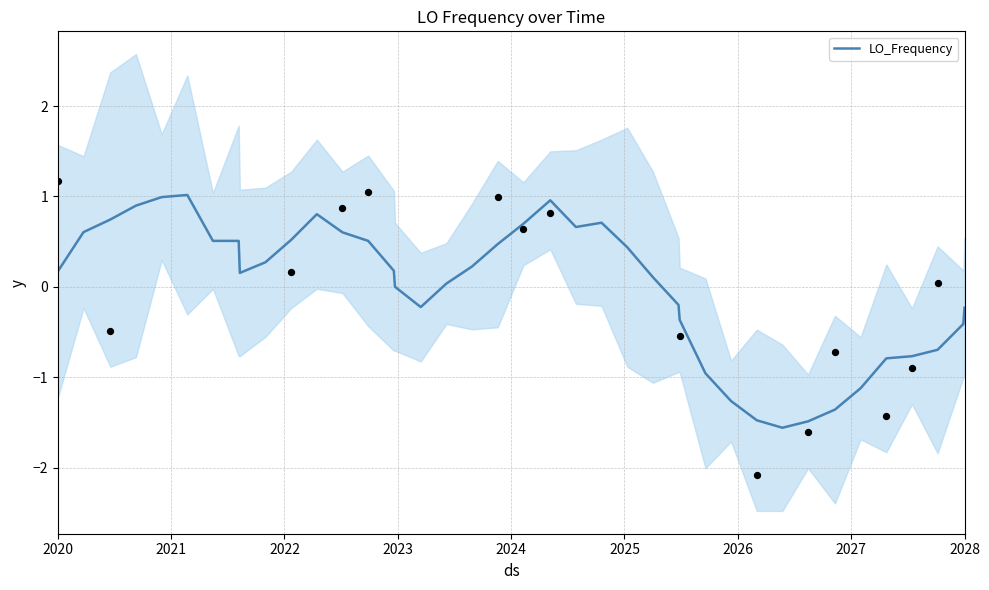

Which has a higher value, 32 or 16?

16